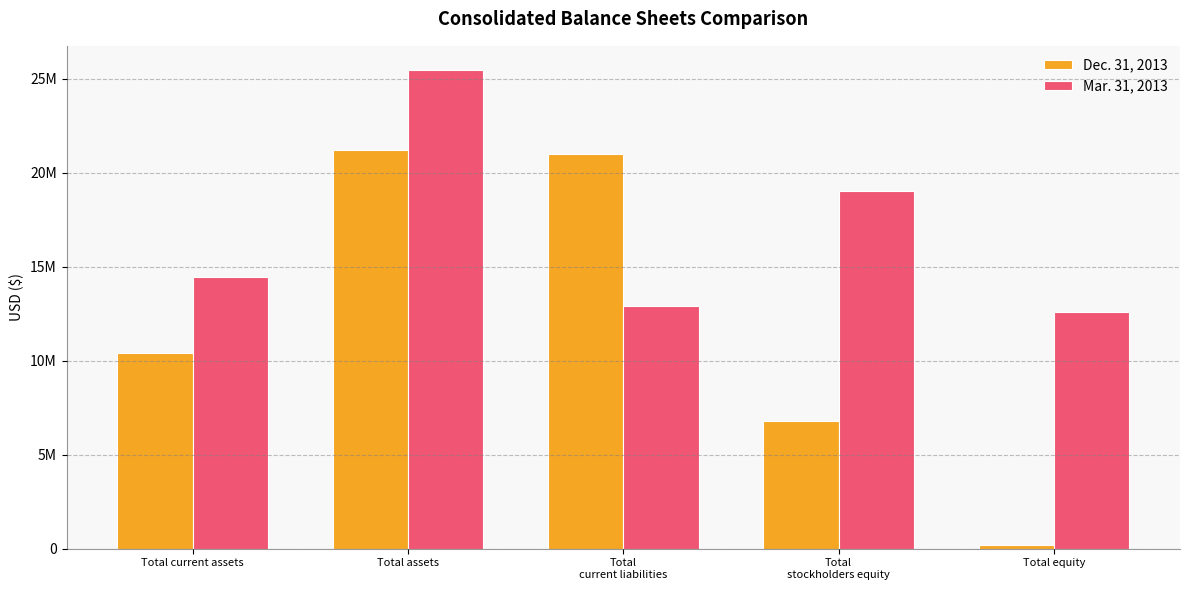

Which series has the largest total across all categories?

Mar. 31, 2013